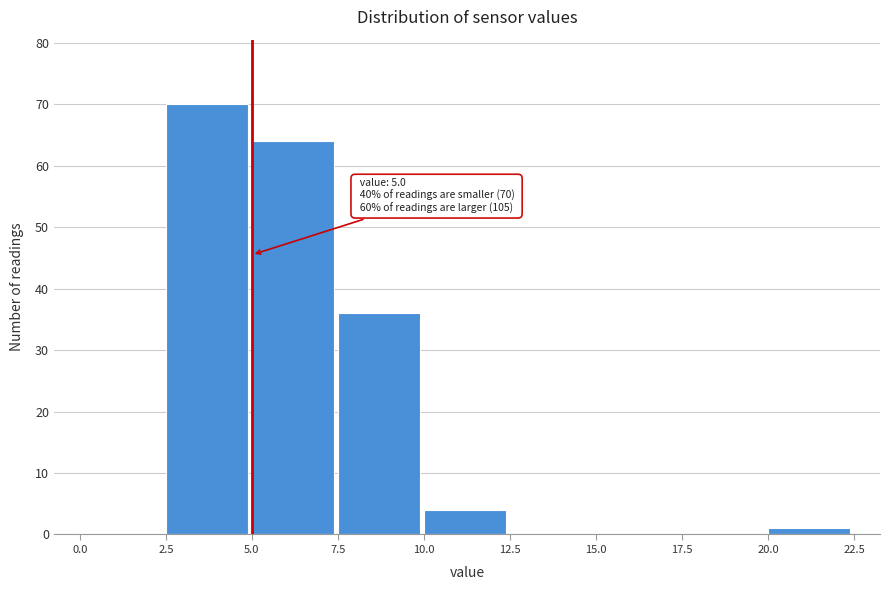

Which range on the x-axis has the tallest bar?

2.5 to 5.0